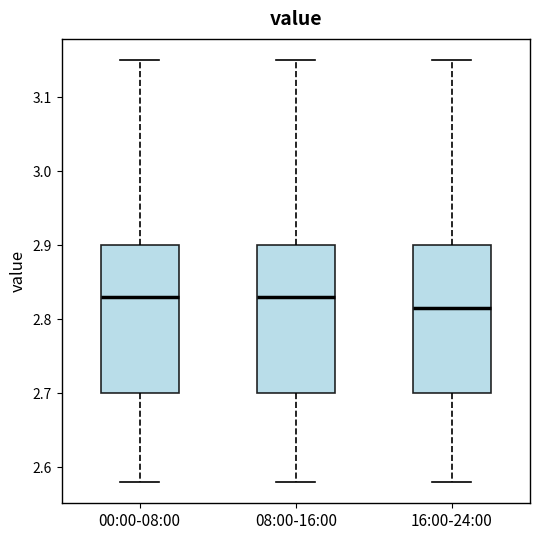

Reading left to right, transcribe this box plot: for each box, give where its median line is, the range the box spans, and where its two whiskers end, as read against the y-axis. The values are not printed on the chart, so give them approximately, as read against the axis.

00:00-08:00: median 2.83, box 2.70 to 2.90, whiskers 2.58 to 3.15
08:00-16:00: median 2.83, box 2.70 to 2.90, whiskers 2.58 to 3.15
16:00-24:00: median 2.82, box 2.70 to 2.90, whiskers 2.58 to 3.15